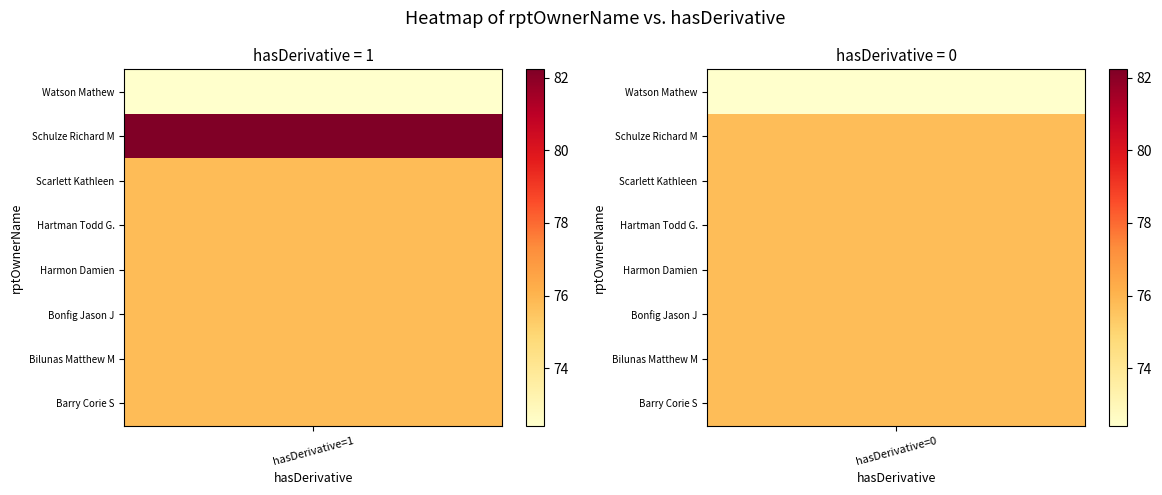

Is it true that Hartman Todd G. equals 24.3 at 0?

False